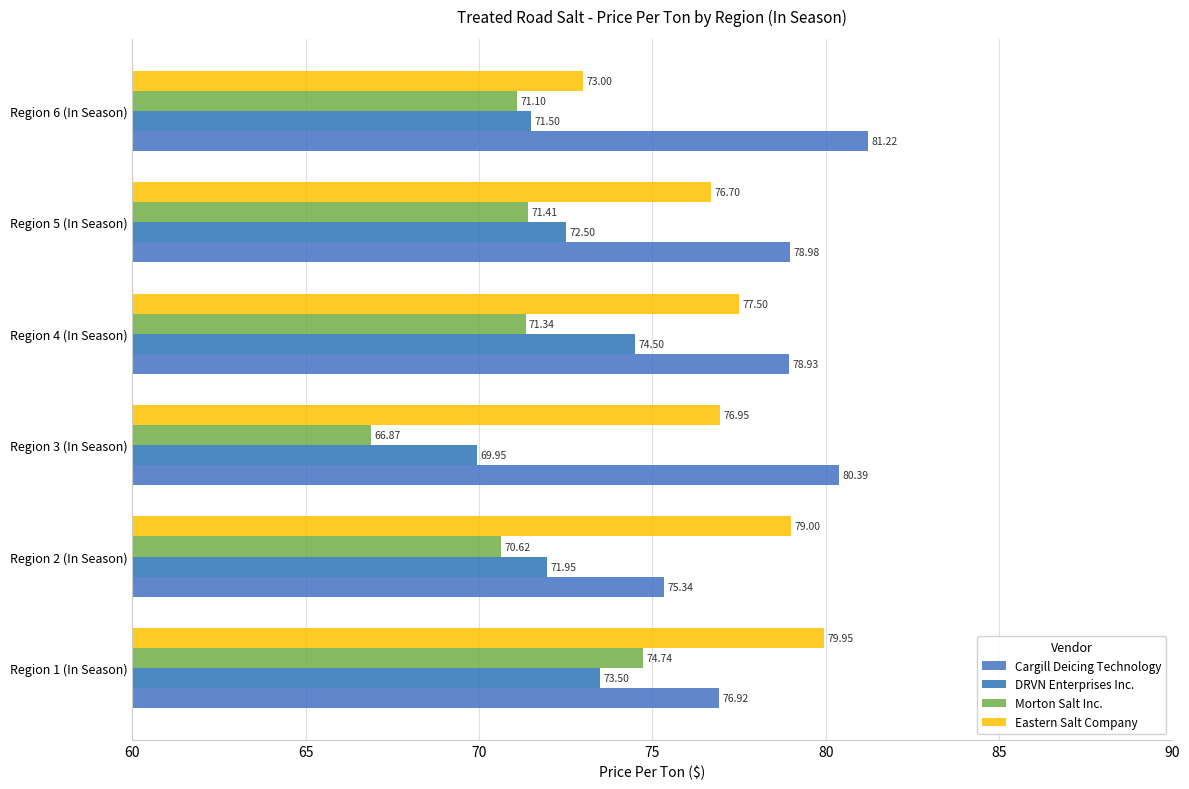

Which label corresponds to the smallest value in the chart?

Region 3 (In Season)